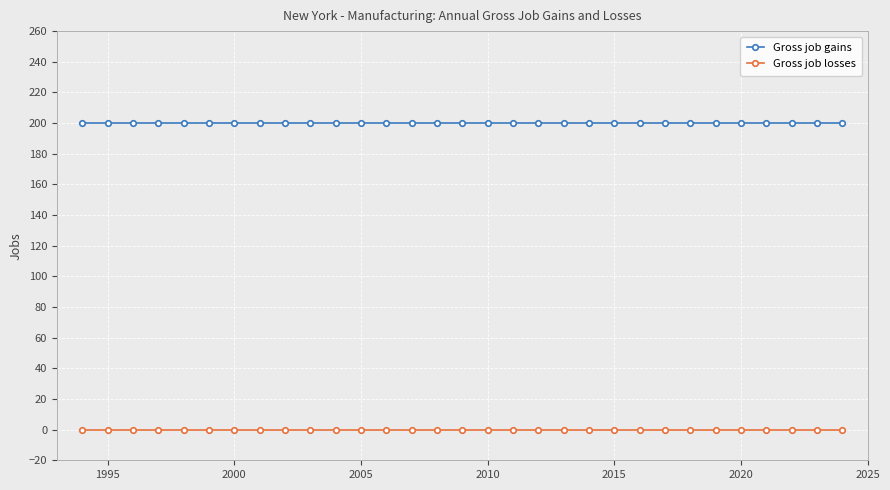

List the series in order of their overall mean, lowest first.

Gross job losses, Gross job gains